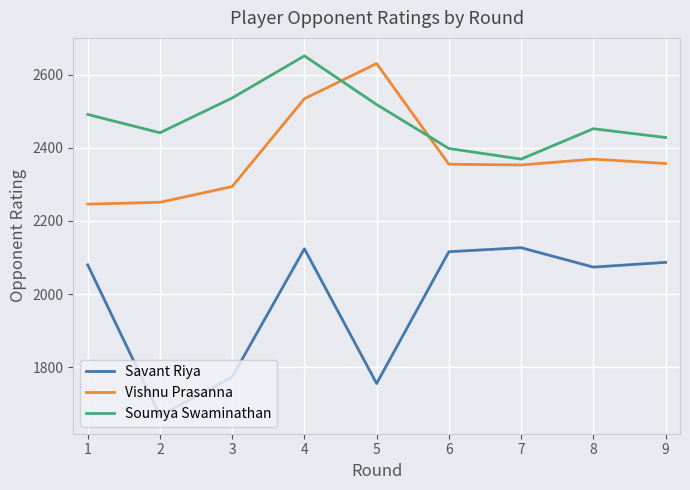

Rank the categories by Soumya Swaminathan value from lowest to highest.

7, 6, 9, 2, 8, 1, 5, 3, 4